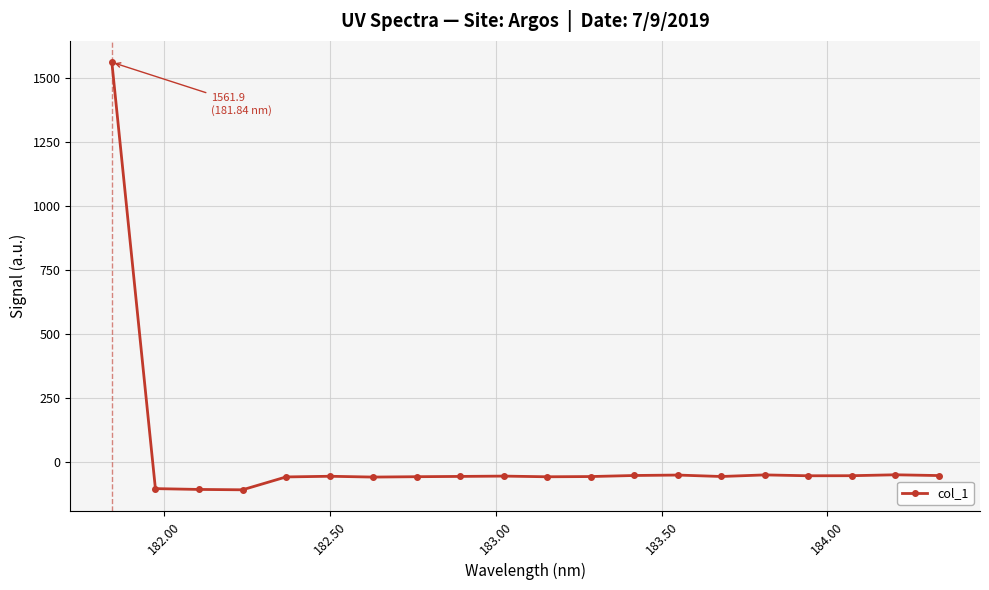

What is the average value?

18.1